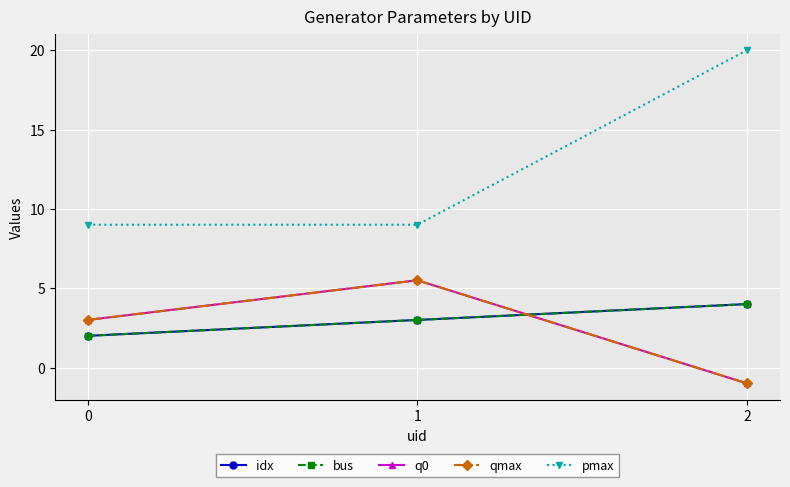

Rank the categories by qmax value from highest to lowest.

1, 0, 2